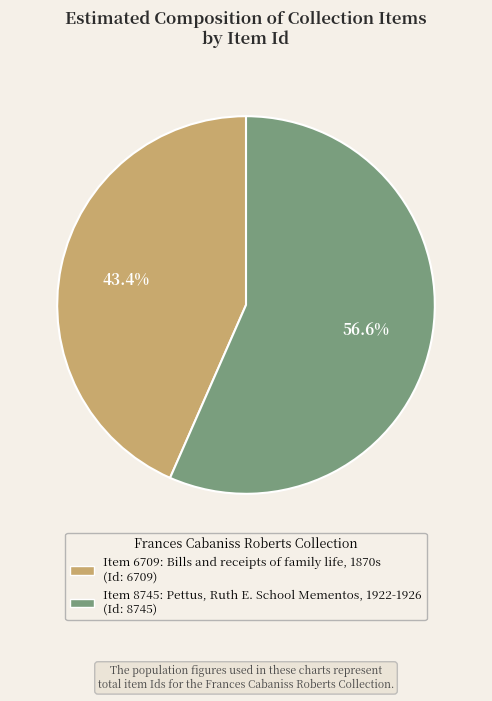

Does Item 8745: Pettus, Ruth E. School Mementos, 1922-1926 represent more than half of the total?

Yes